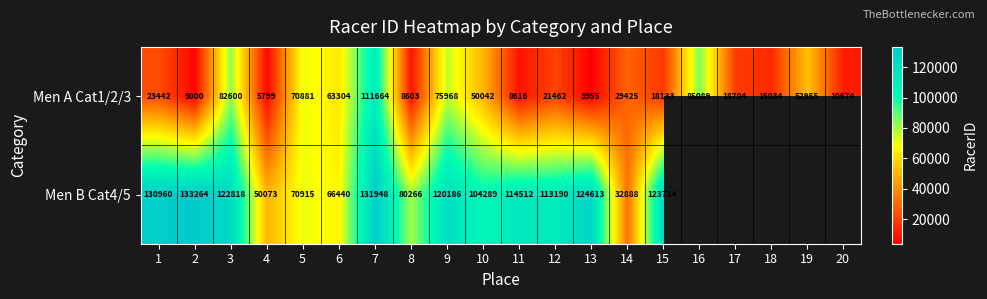

Which series changed the most between 8 and 11?

Men B Cat4/5